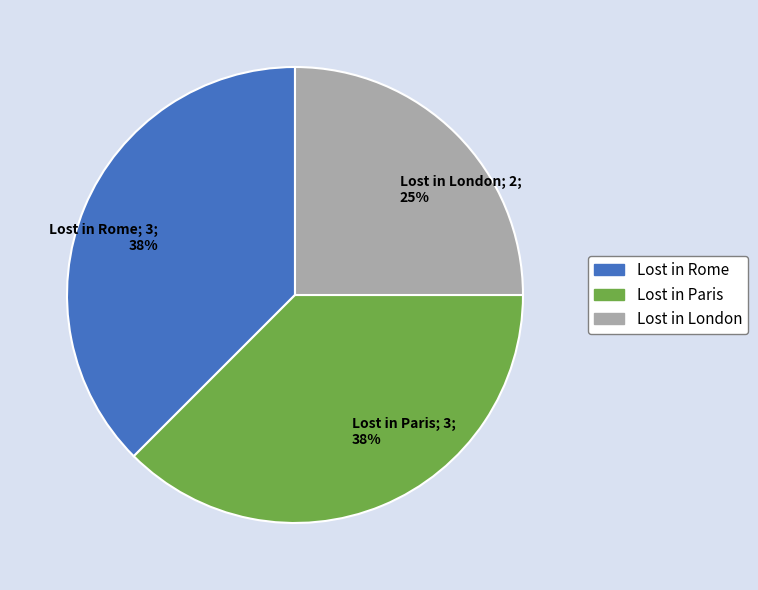

Count the number of slices in the pie.

3